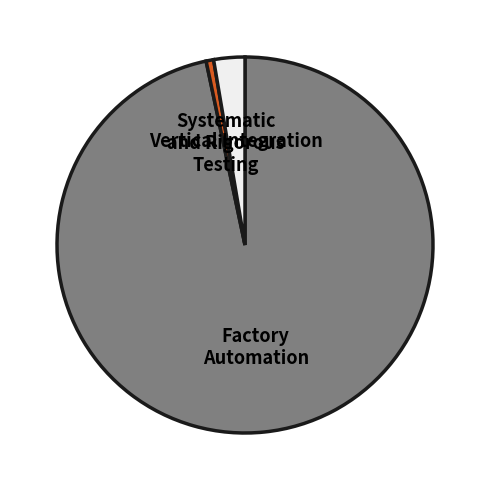

Does any single category account for the majority?

Yes